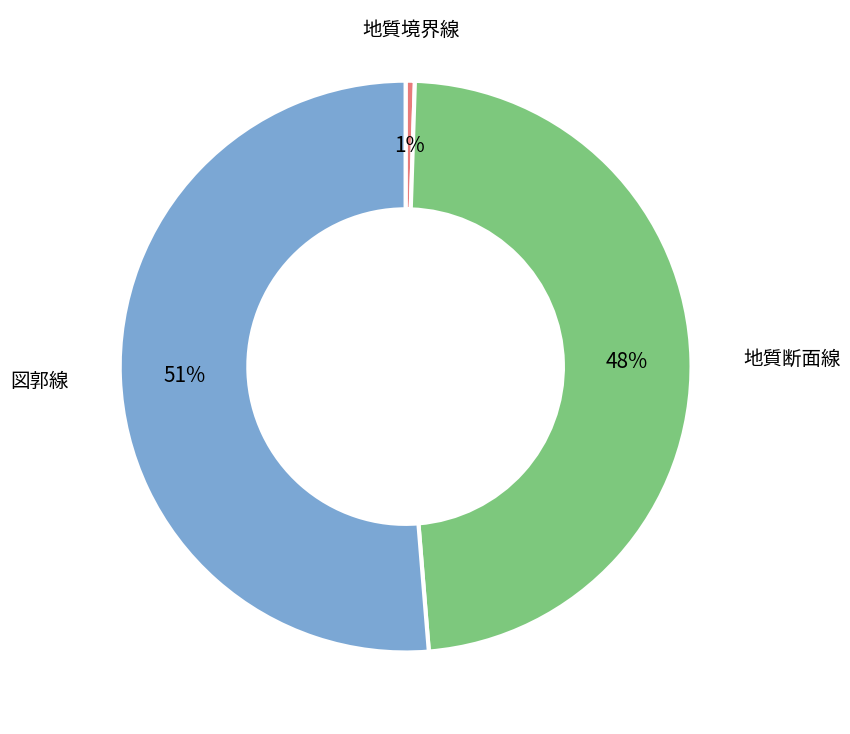

To the nearest percent, what percentage of the pie is 地質断面線?

48%